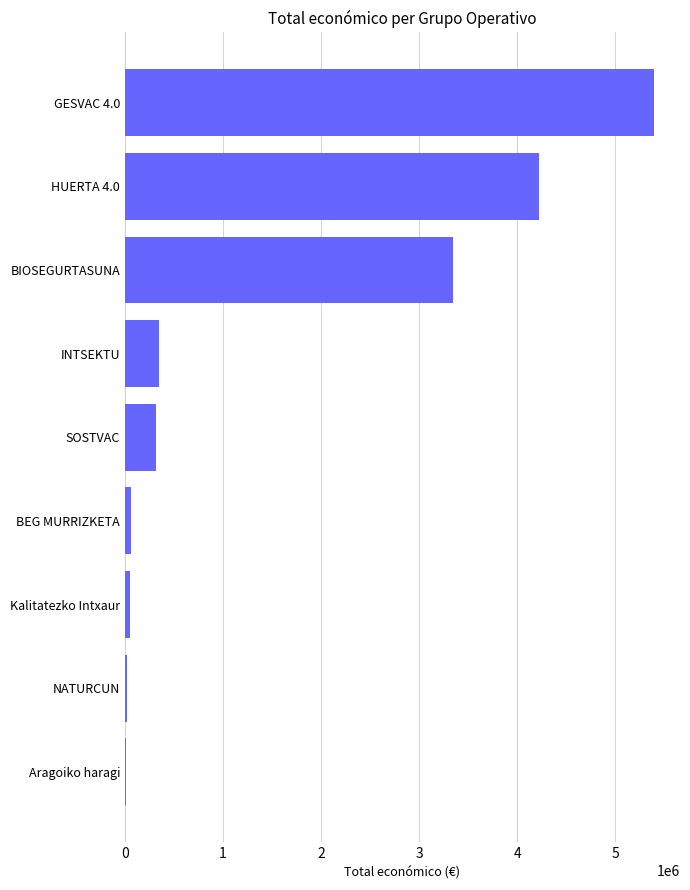

The value at SOSTVAC is 311553. True or false?

True